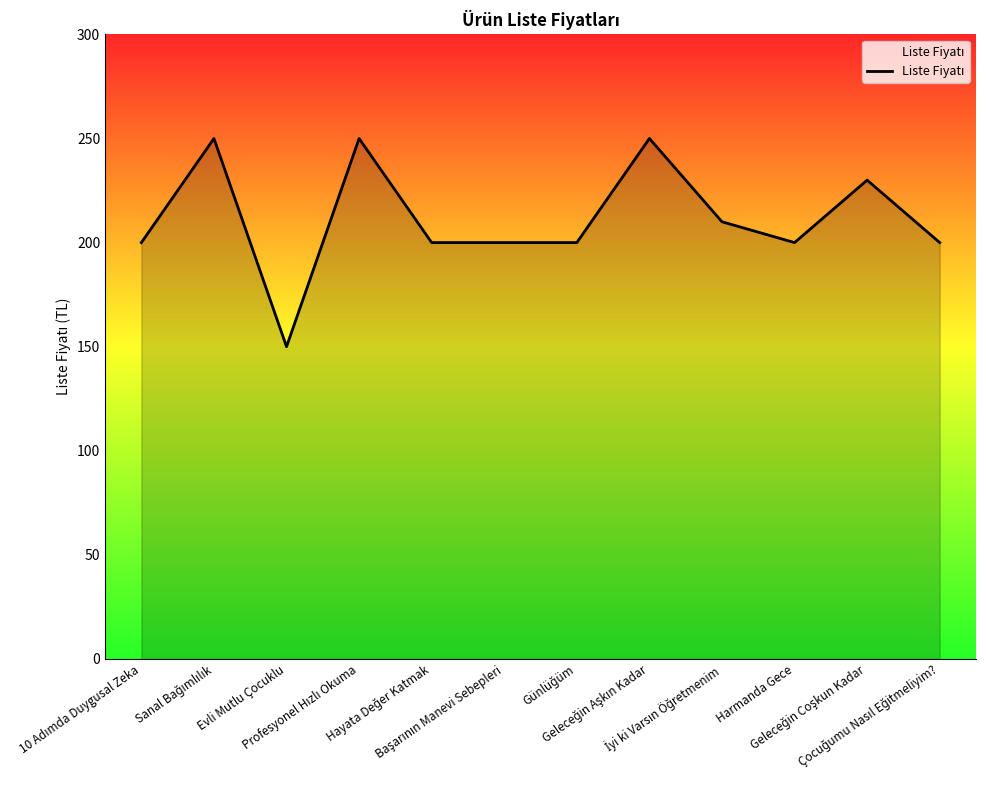

What is the greatest value displayed?

250